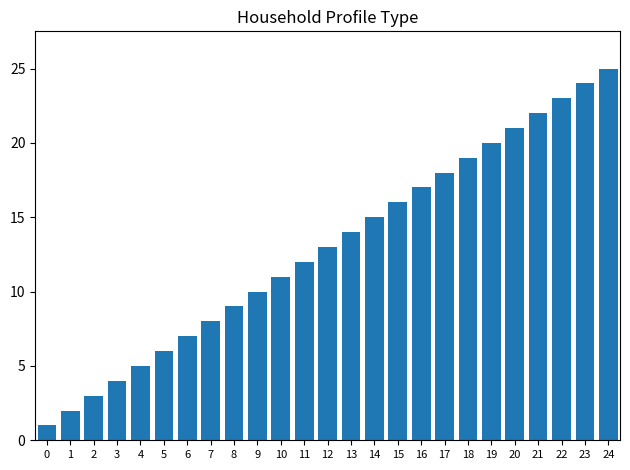

Rank the categories by value from highest to lowest.

24, 23, 22, 21, 20, 19, 18, 17, 16, 15, 14, 13, 12, 11, 10, 9, 8, 7, 6, 5, 4, 3, 2, 1, 0